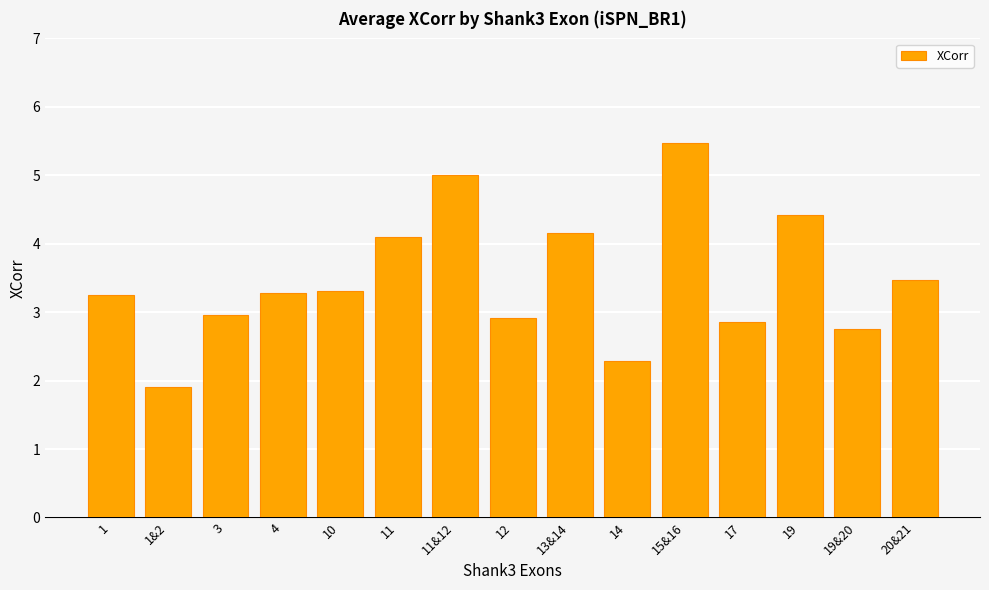

What is the difference between the values at 1&2 and 11?

2.2